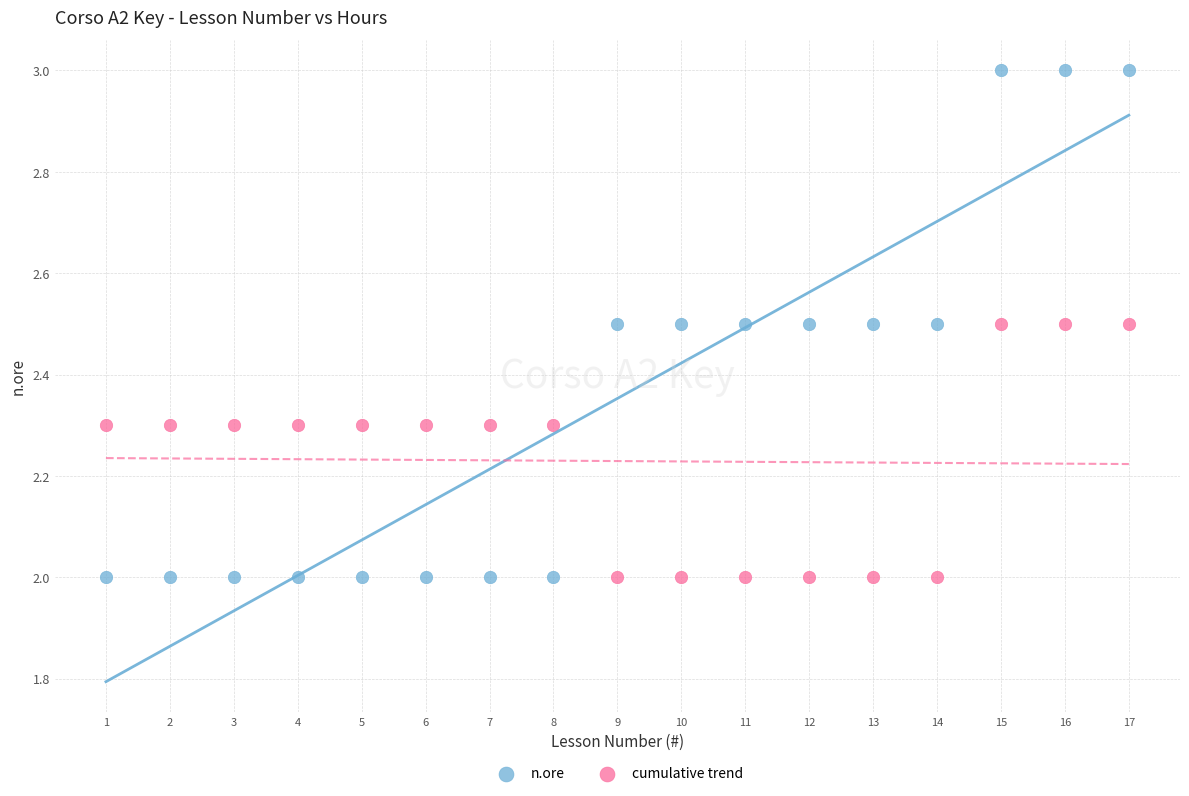

Across all data points, what is the range of X values (max minus min)?

16.0